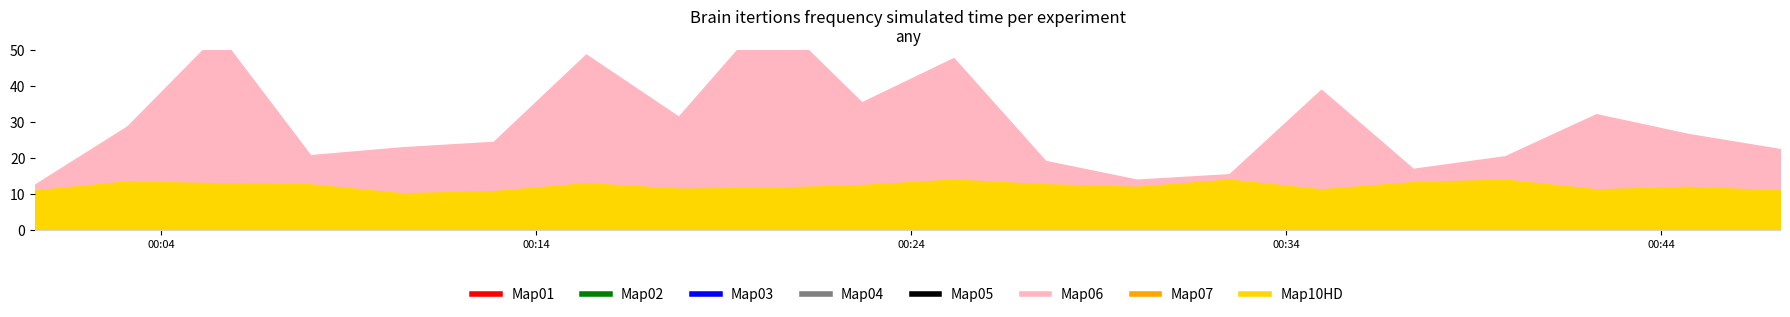

Between 2022/06/30 00:47:10 and 2022/06/30 00:44:43, which is larger?

2022/06/30 00:44:43